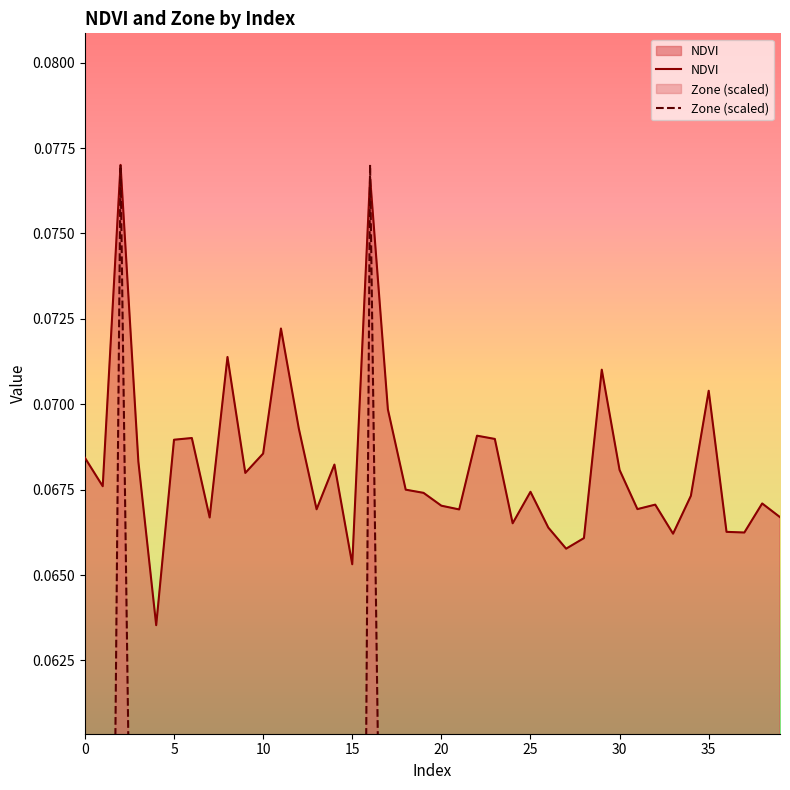

What is the maximum value shown in the chart?

0.1